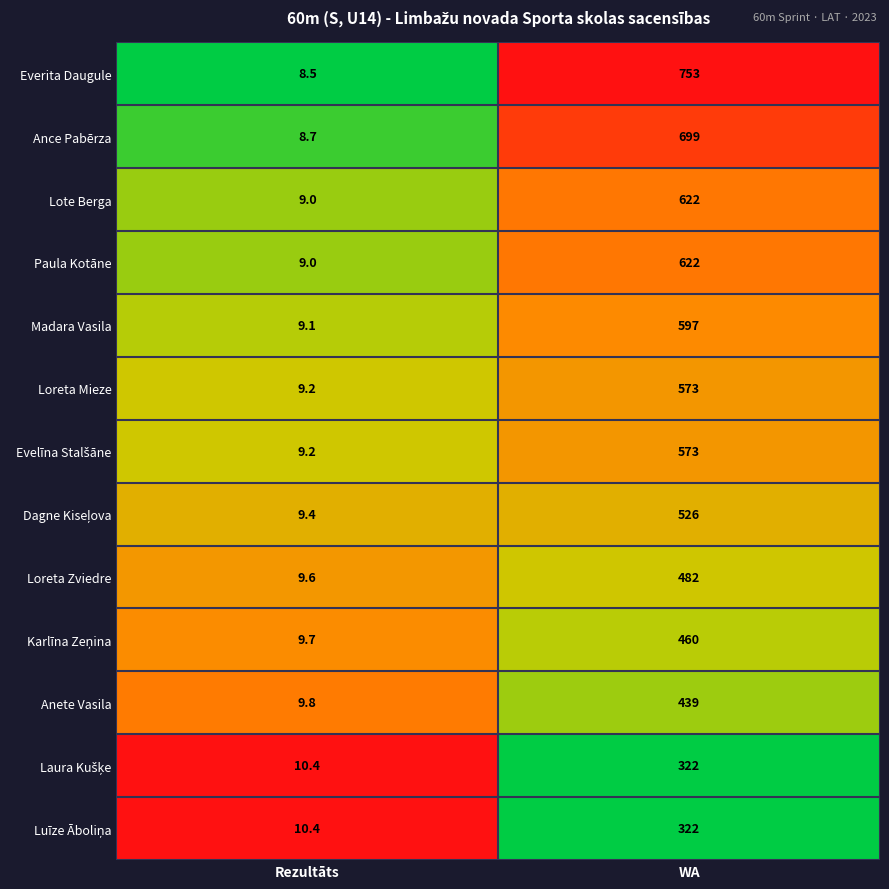

What value does the Ance Pabērza series have at Rezultāts?

8.7